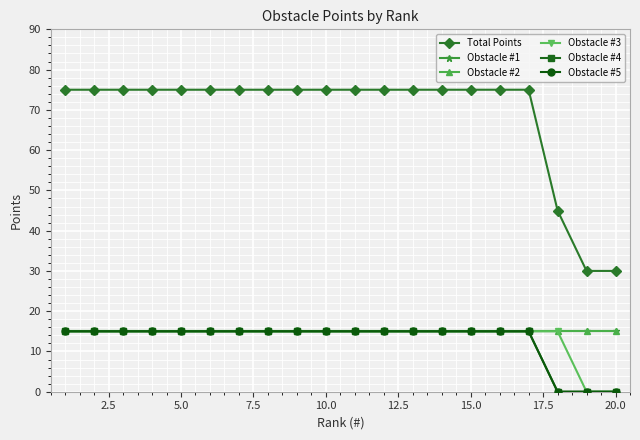

Which series has the largest range (max minus min)?

Total Points